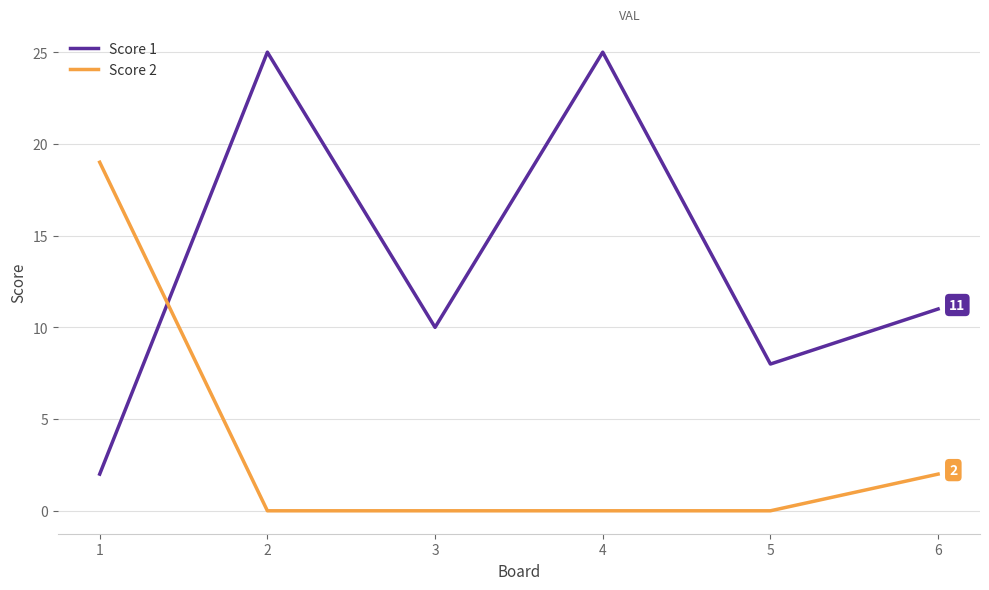

How many distinct data groups are displayed?

2